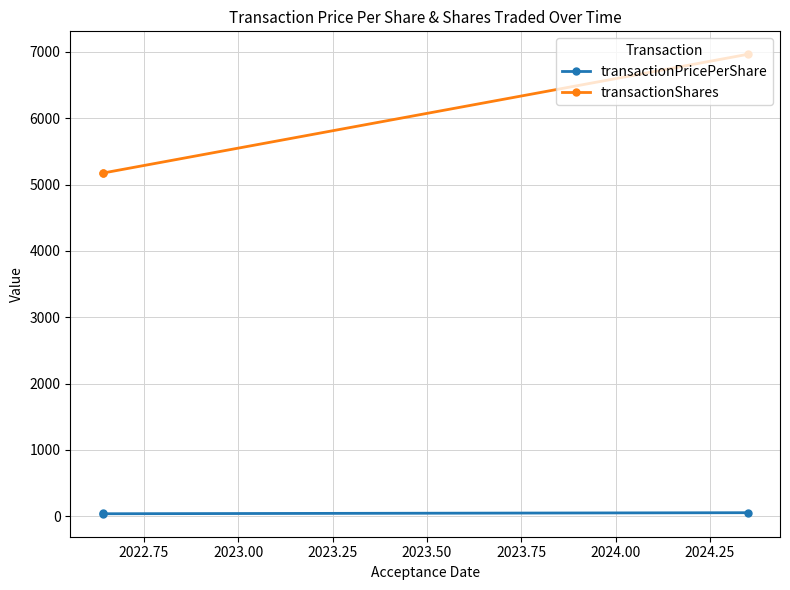

The value of transactionShares at 2023.00 is 1431.9. True or false?

False